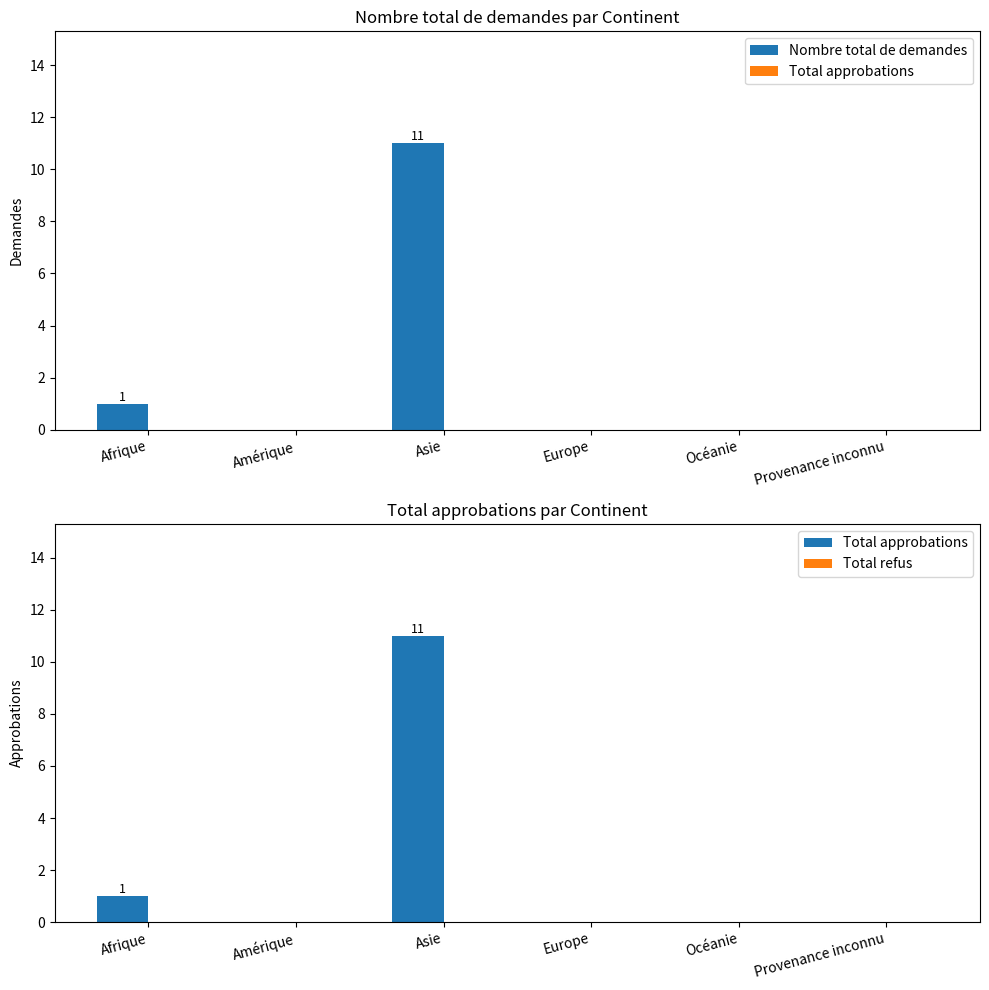

What is the label of the 6th bar from the right?

Afrique